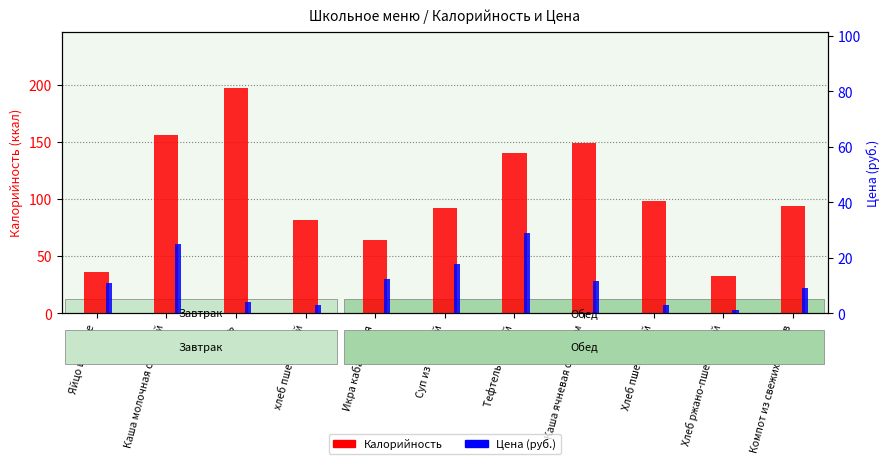

At which label does Калорийность reach its minimum?

Хлеб ржано-пшеничный